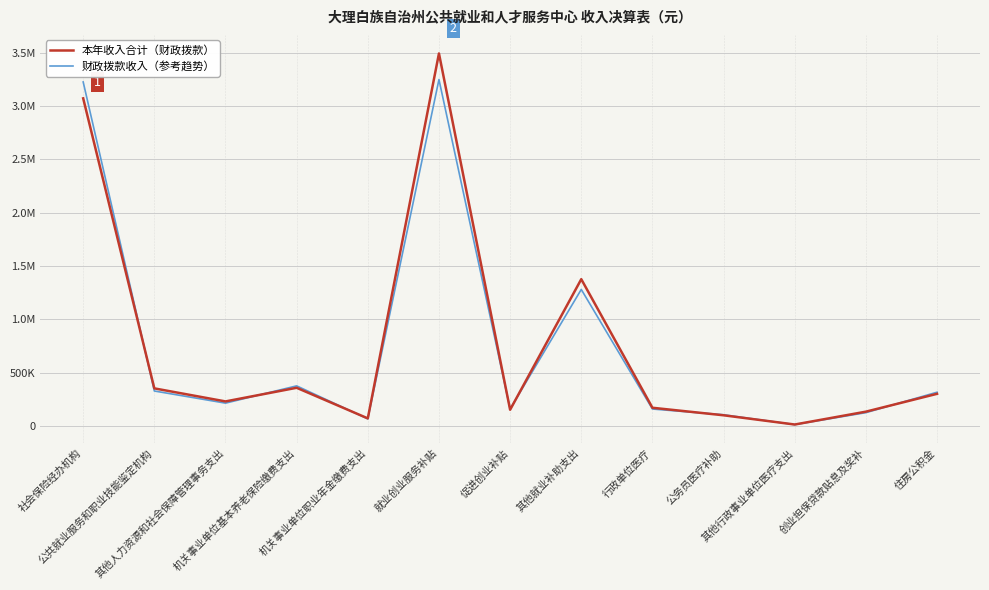

What is the difference between the maximum and minimum values in the 本年收入合计（财政拨款） series?

3478228.2